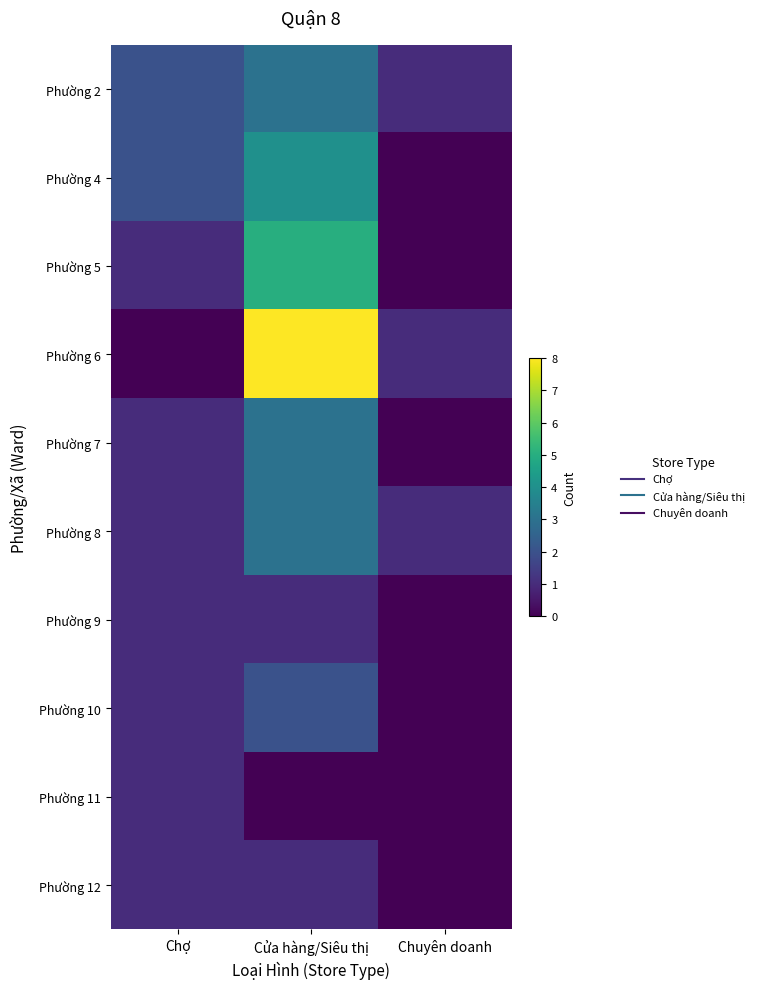

Which category has the highest value across all series?

Cửa hàng/Siêu thị